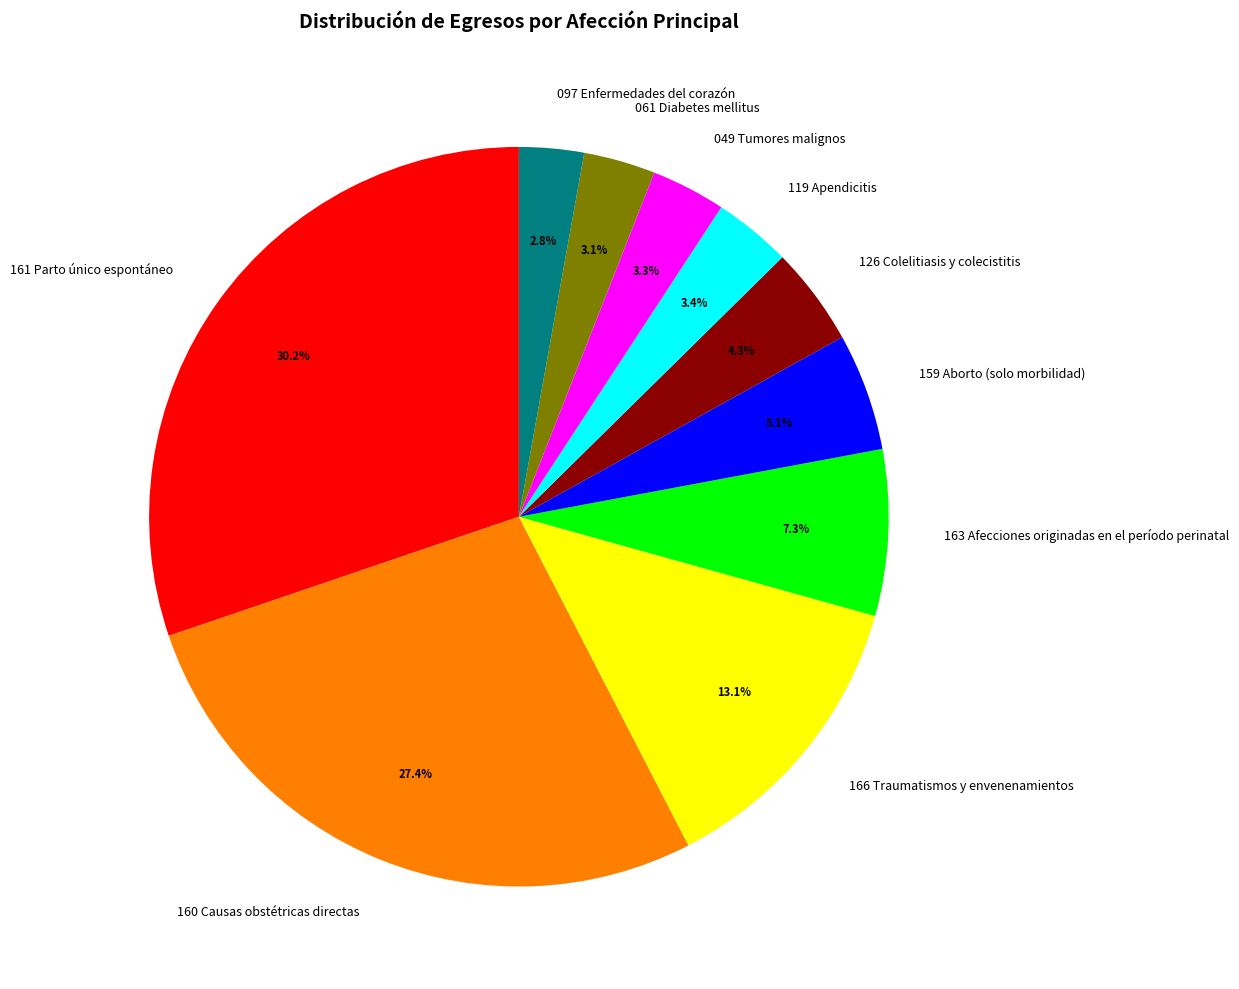

How many slices are in this pie chart?

10